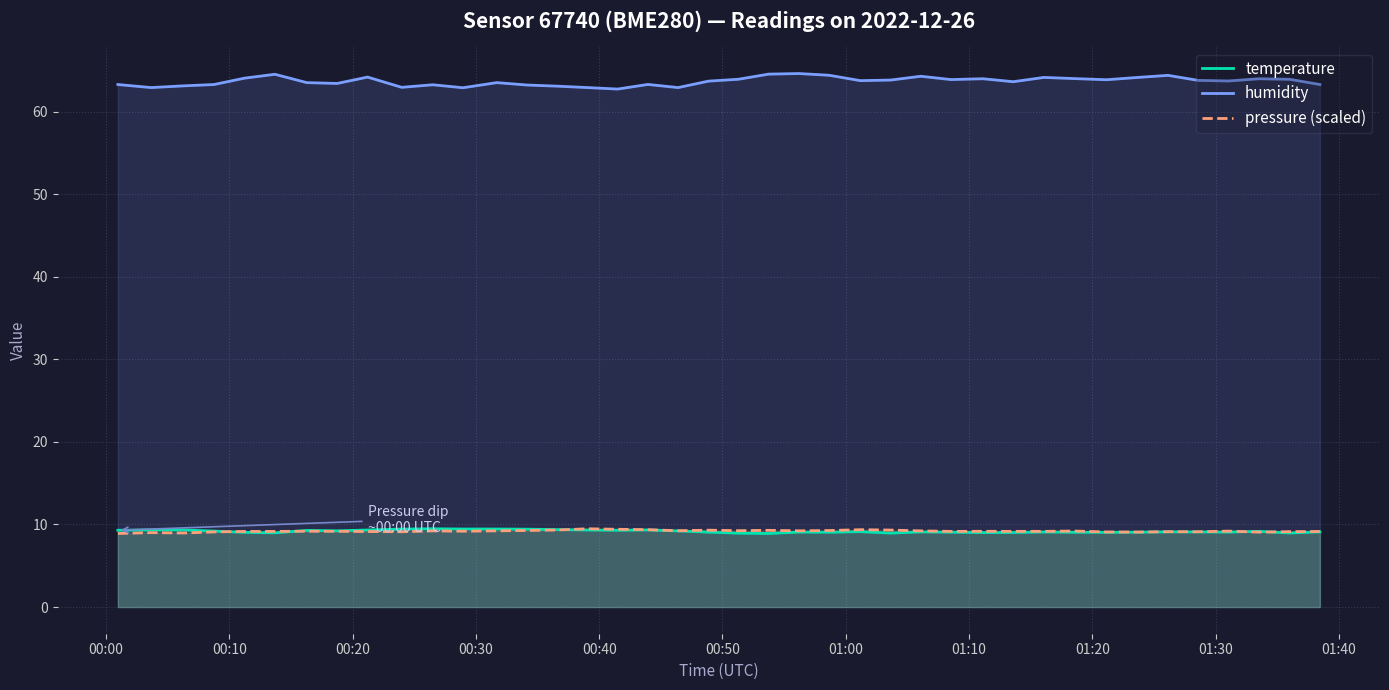

What are all the series names shown in the legend?

temperature, humidity, pressure (scaled)